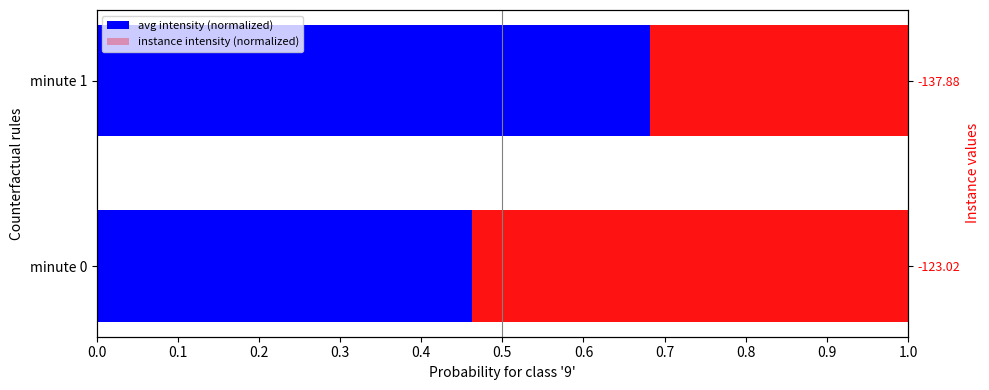

The value of avg intensity (normalized) at minute 0 is 0.6. True or false?

False